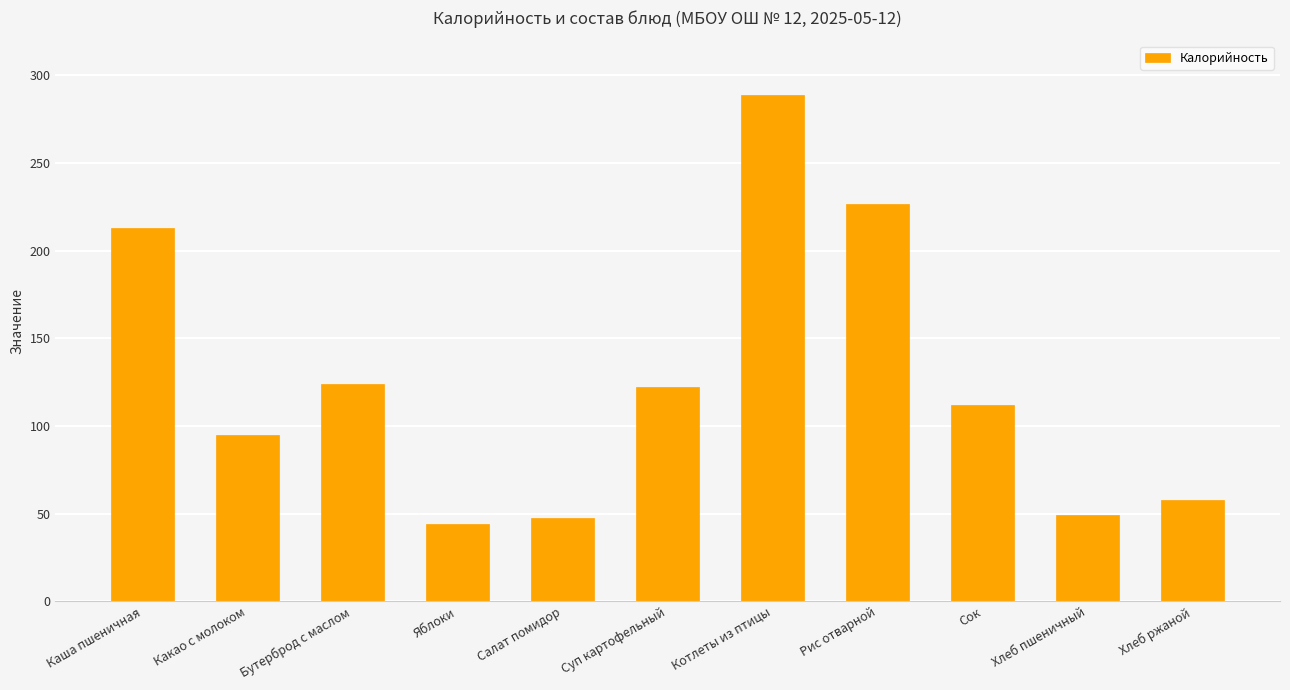

Reading left to right, transcribe all the data shown in this chart.

213.0	95.0	124.0	44.0	47.5	122.4	289.0	226.5	112.0	49.2	57.9